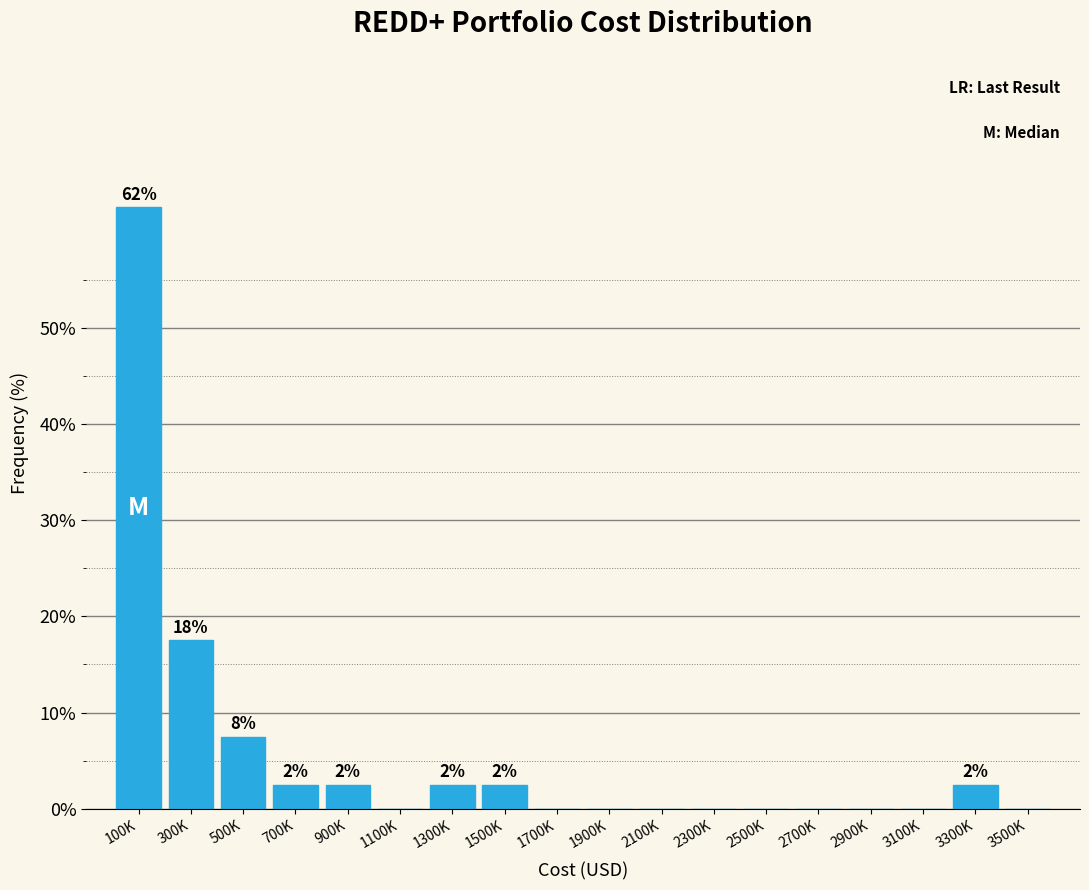

Reading right to left, what are all the values shown in this chart?

3500K=0.0	3300K=2.5	3100K=0.0	2900K=0.0	2700K=0.0	2500K=0.0	2300K=0.0	2100K=0.0	1900K=0.0	1700K=0.0	1500K=2.5	1300K=2.5	1100K=0.0	900K=2.5	700K=2.5	500K=7.5	300K=17.5	100K=62.5